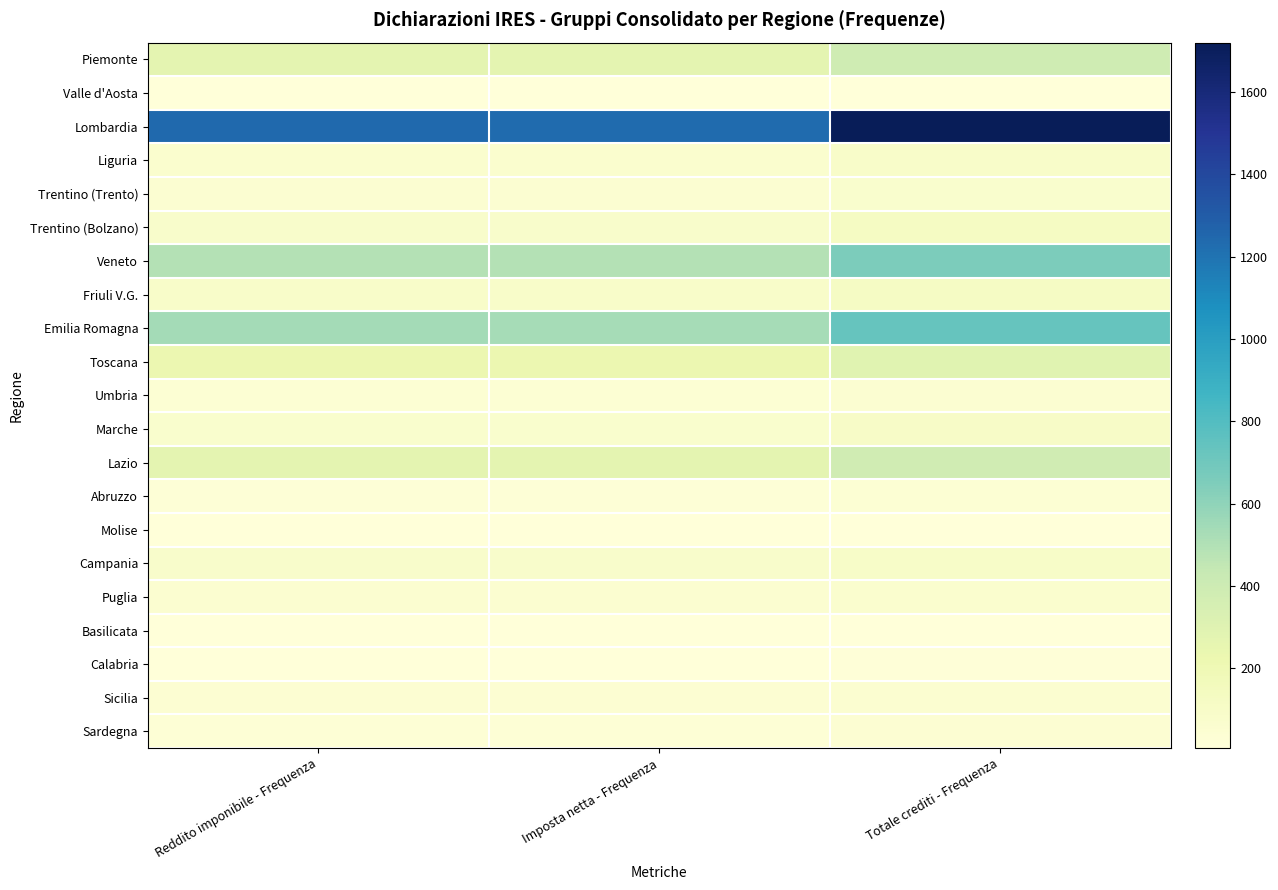

At which category does the chart reach its minimum across all series?

Reddito imponibile - Frequenza